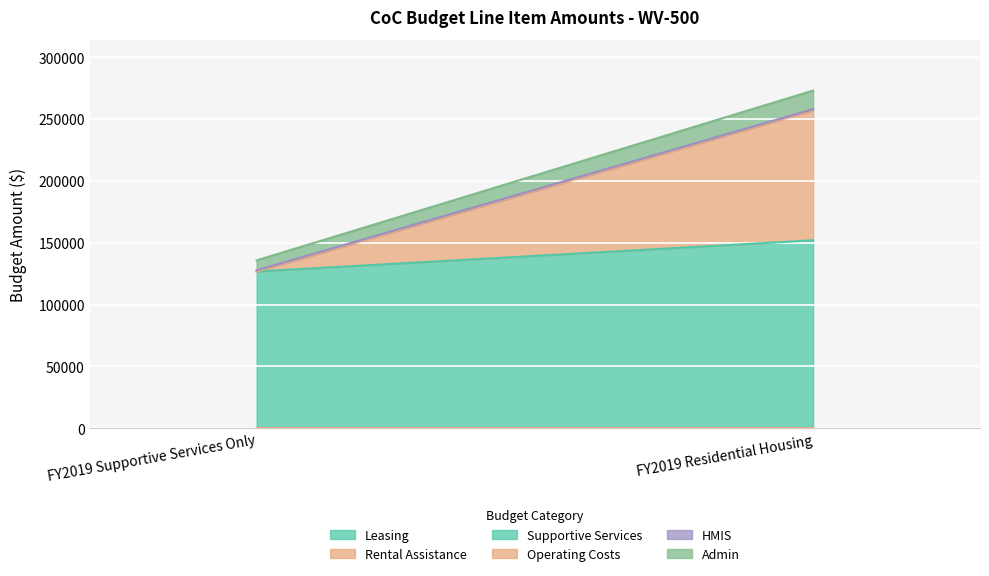

Rank the categories by HMIS value from highest to lowest.

FY2019 Supportive Services Only, FY2019 Residential Housing